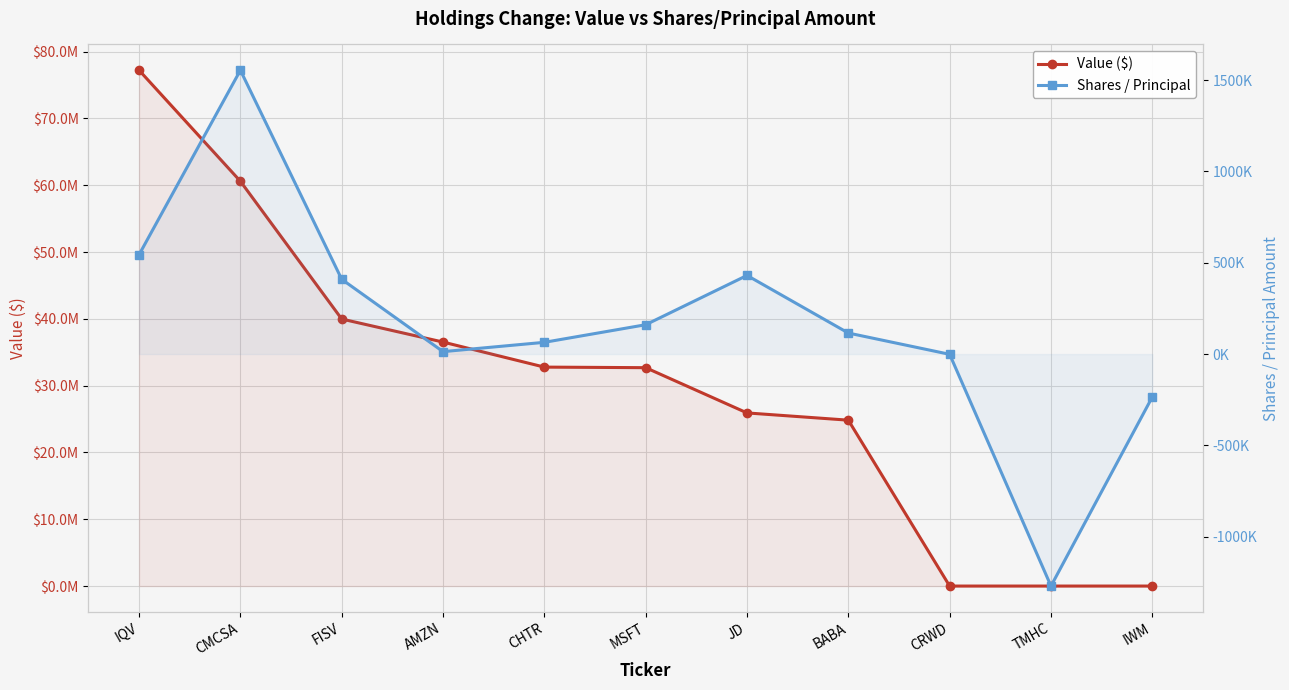

Reading left to right, extract all data points from this chart.

Value ($): 77206000	60590000	39968000	36519000	32771000	32686000	25914000	24829000	0	0	0
Shares / Principal: 544166	1554386	409422	13237	64252	160610	430607	115110	-1508	-1270620	-235000